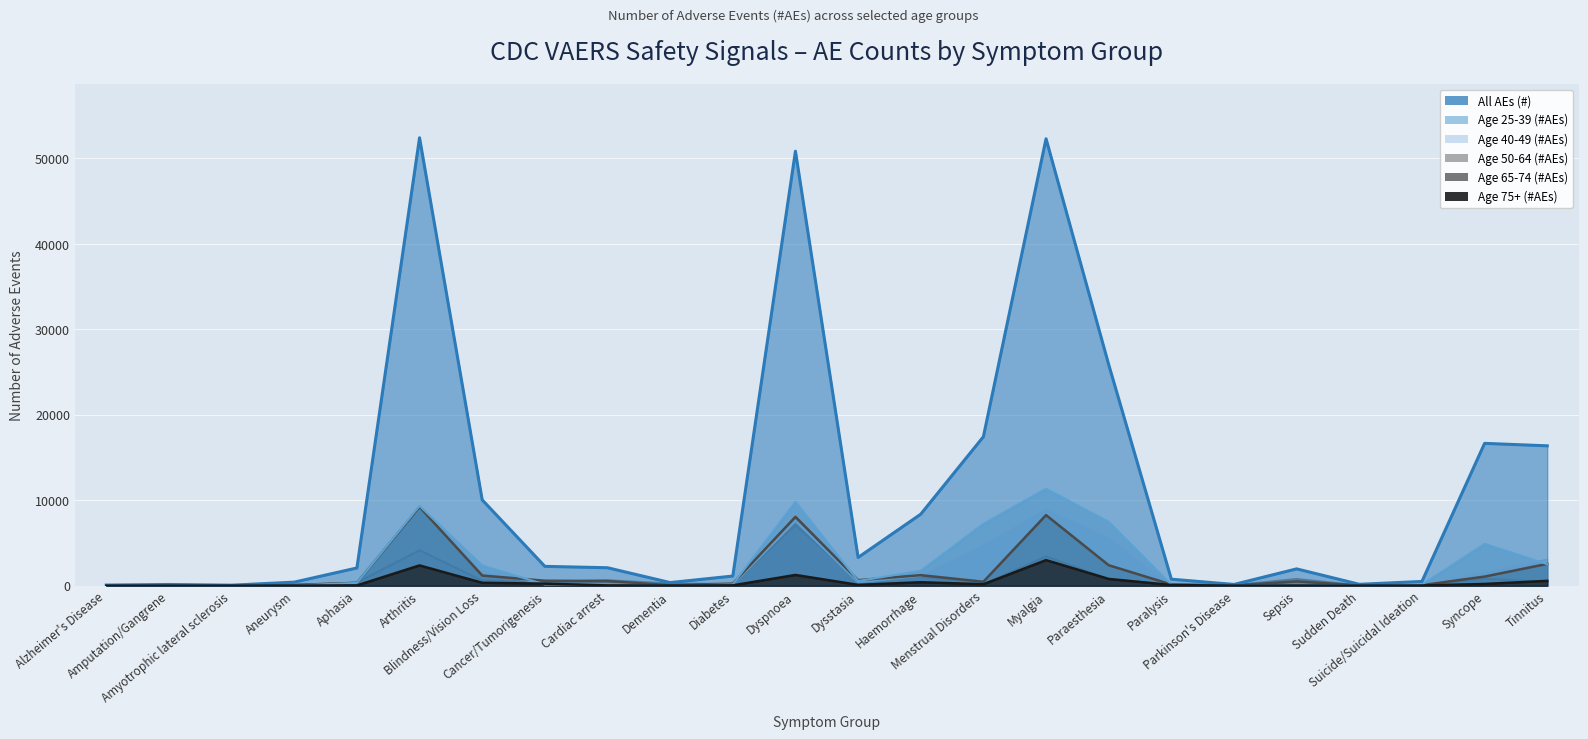

Between Dementia and Dyspnoea, which is larger?

Dyspnoea